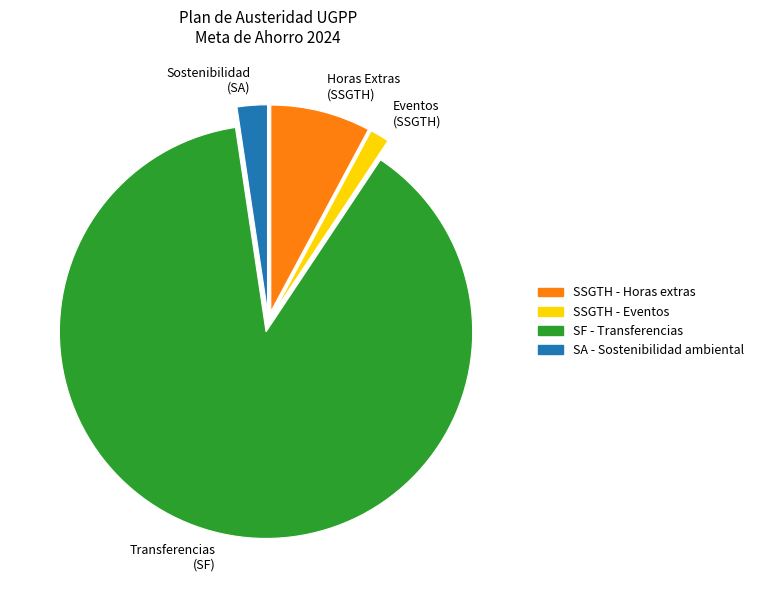

The SA - Sostenibilidad ambiental slice represents 10% of the pie. True or false?

False